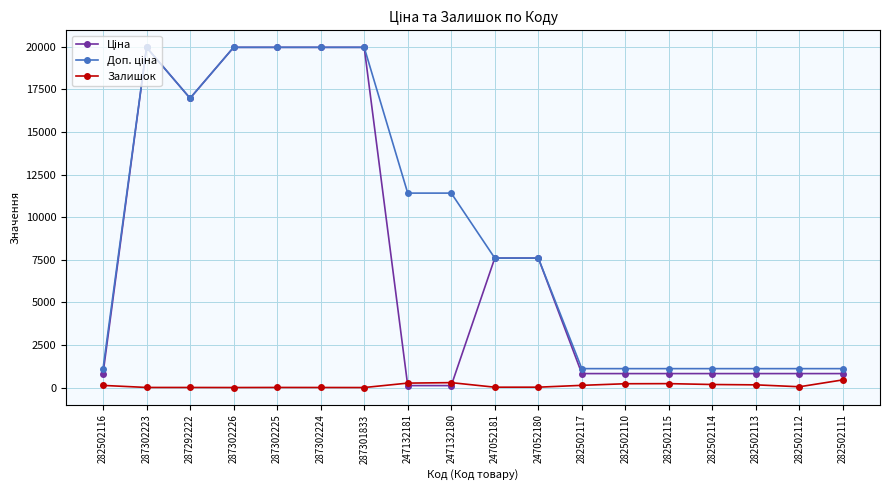

What is the maximum value shown in the chart?

19964.2